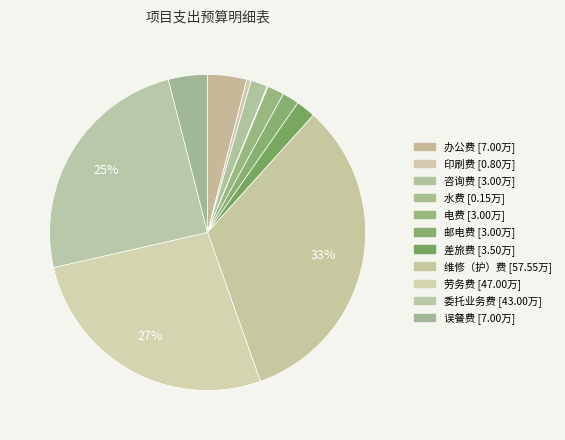

Does any single category account for the majority?

No